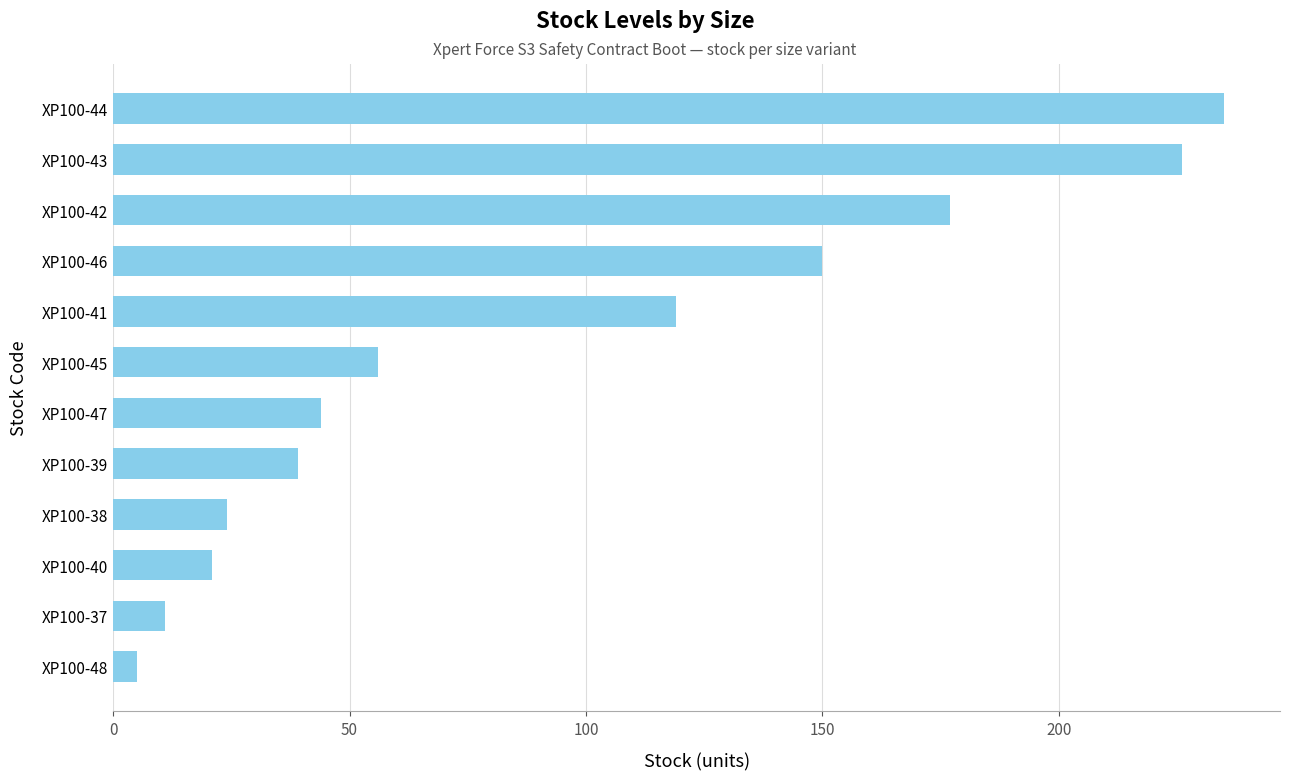

What is the label of the 4th bar from the bottom?

XP100-38